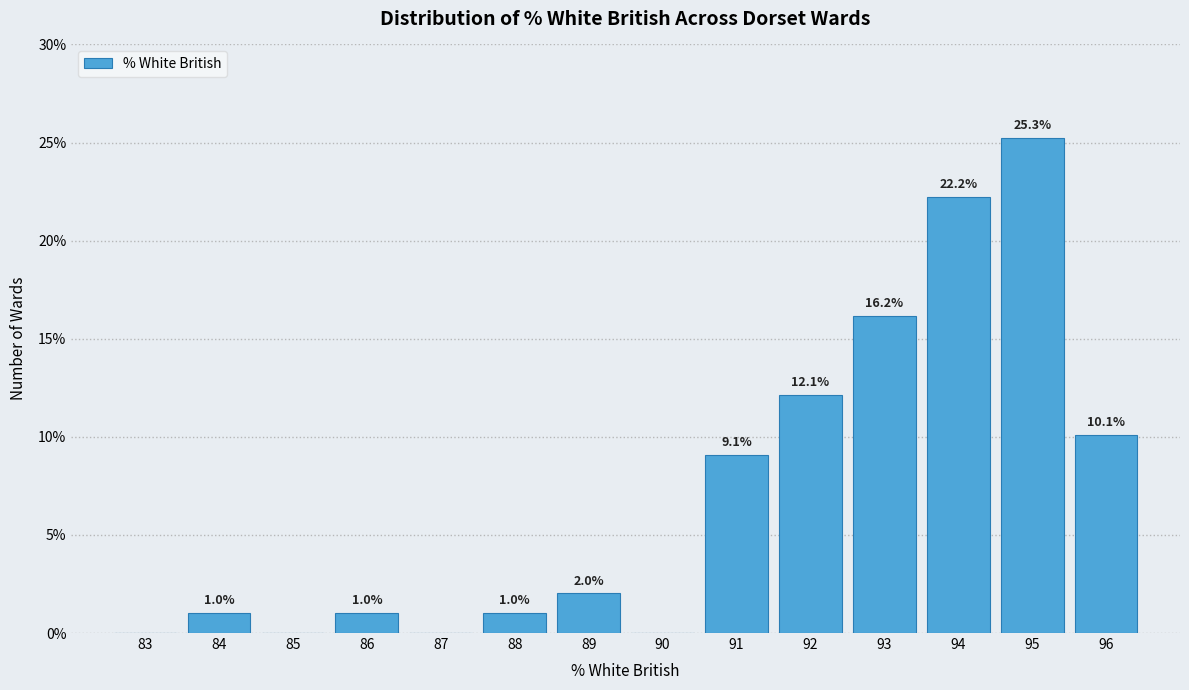

Reading left to right, what are all the values shown in this chart?

83=0.0	84=1.0	85=0.0	86=1.0	87=0.0	88=1.0	89=2.0	90=0.0	91=9.1	92=12.1	93=16.2	94=22.2	95=25.3	96=10.1